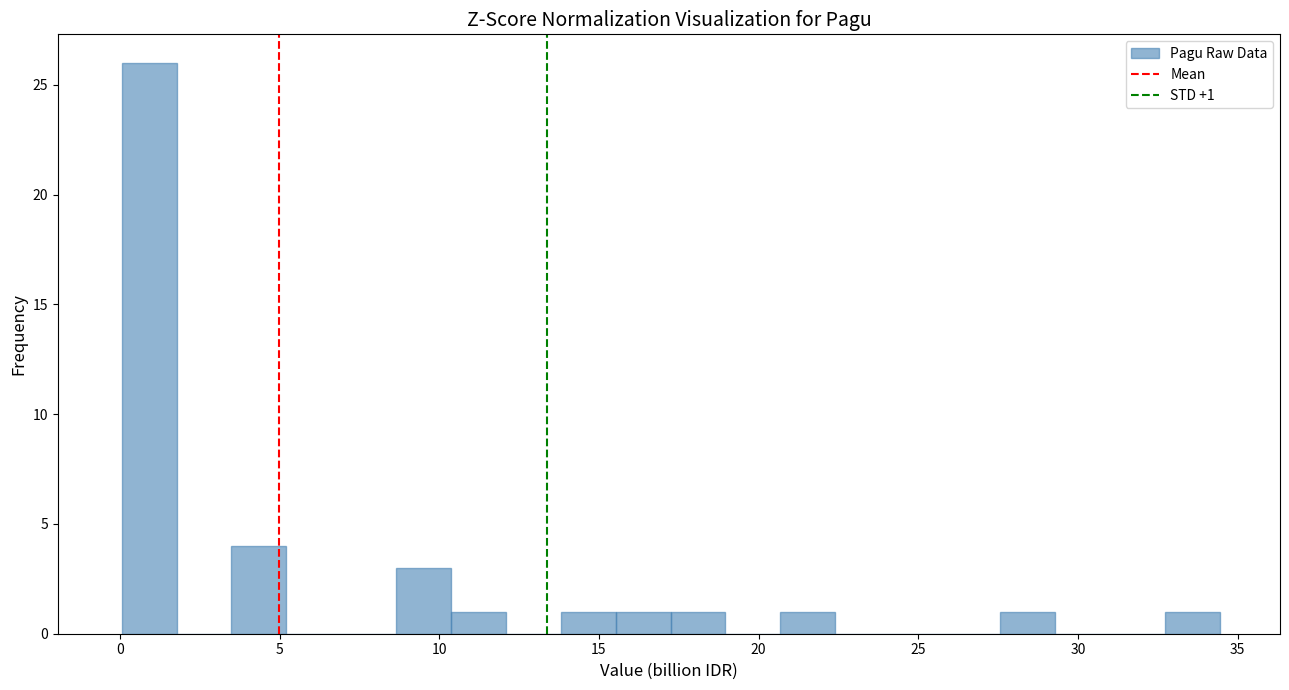

Read against the x-axis, roughly where is the centre of the tallest bar?

1.0